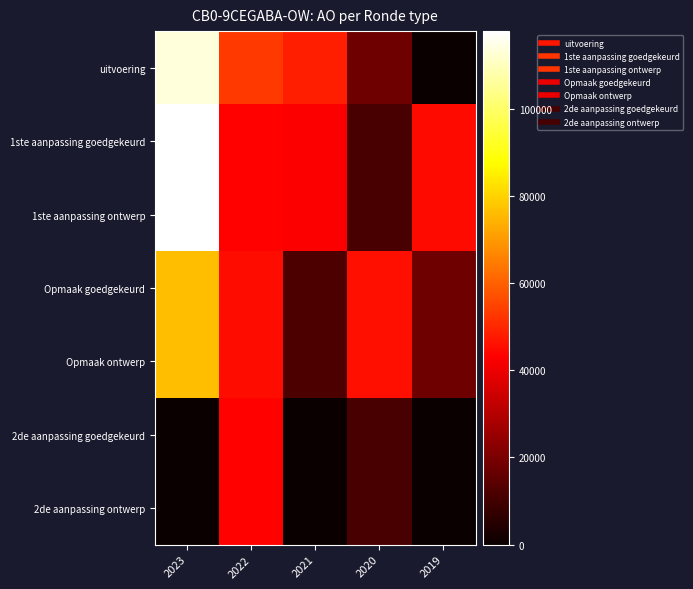

Reading left to right, what are all the values shown in this chart?

uitvoering: 2023=113416	2022=53094	2021=48694	2020=17565	2019=0
1ste aanpassing goedgekeurd: 2023=117842	2022=43708	2021=42604	2020=11092	2019=44934
1ste aanpassing ontwerp: 2023=117842	2022=43708	2021=42604	2020=11092	2019=44934
Opmaak goedgekeurd: 2023=76793	2022=45490	2021=11695	2020=45721	2019=17604
Opmaak ontwerp: 2023=76793	2022=45490	2021=11695	2020=45721	2019=17604
2de aanpassing goedgekeurd: 2023=0	2022=43708	2021=0	2020=11092	2019=0
2de aanpassing ontwerp: 2023=0	2022=43708	2021=0	2020=11092	2019=0